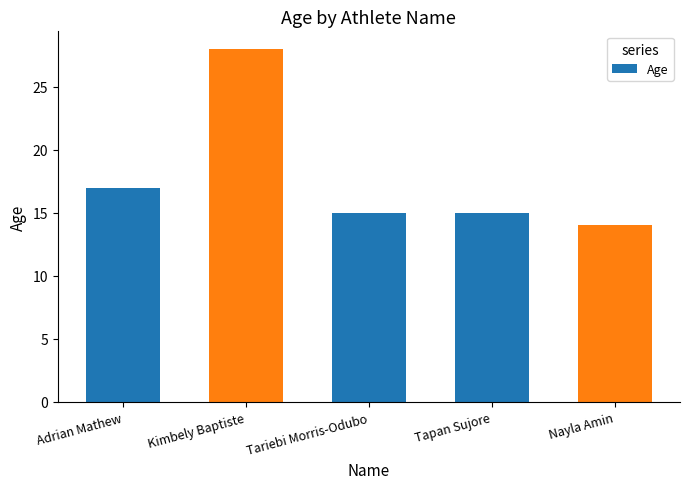

Reading left to right, list all the values displayed in this chart.

17	28	15	15	14